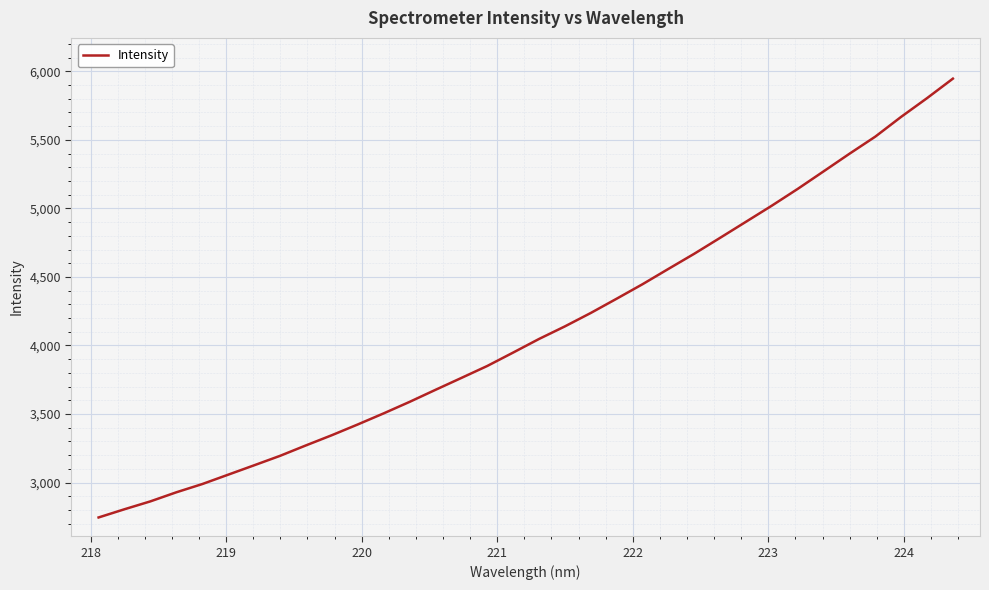

What is the smallest value displayed?

2745.4